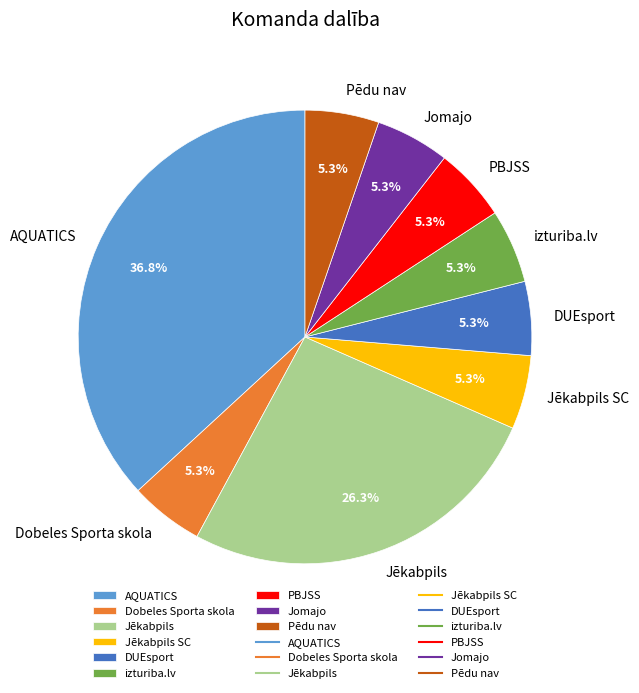

To the nearest percent, what is the average slice percentage?

11%